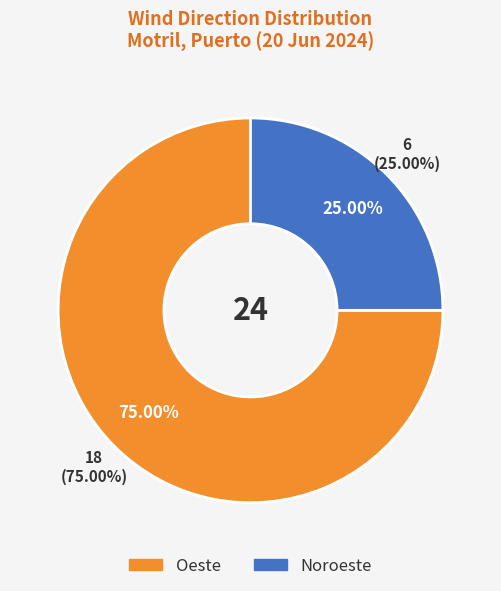

What percentage is the Noroeste slice, to the nearest percent?

25%